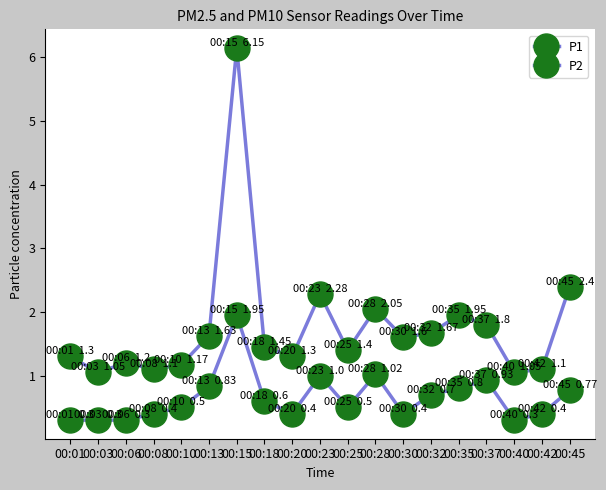

True or false: P2 has a value of 0.8 at 00:35.

True